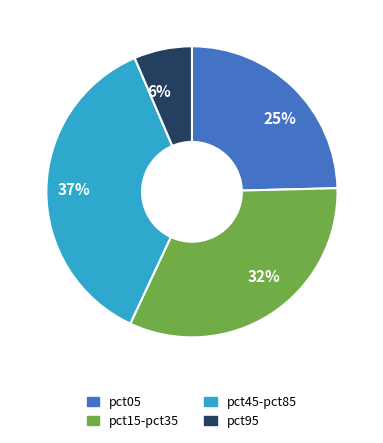

Is it true that 37% is 37% of the pie?

True